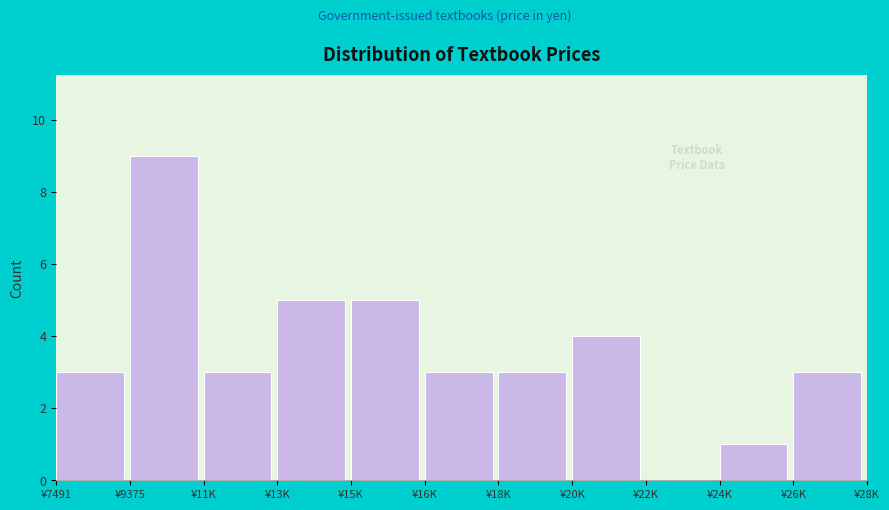

Reading right to left, transcribe all the data shown in this chart.

¥26K=3	¥24K=1	¥22K=0	¥20K=4	¥18K=3	¥16K=3	¥15K=5	¥13K=5	¥11K=3	¥9375=9	¥7491=3